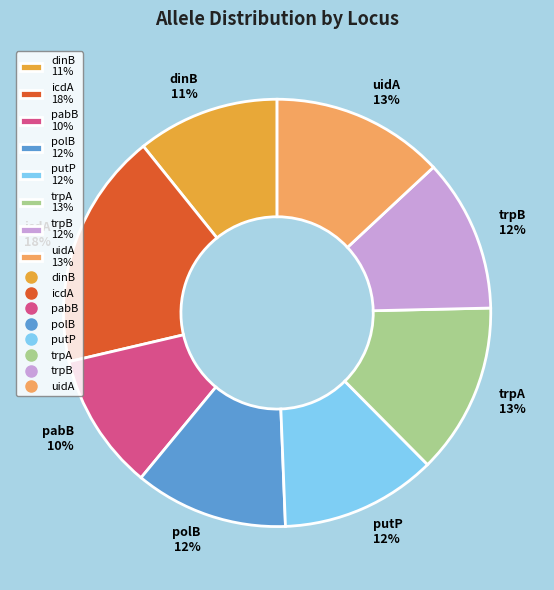

Count the number of slices in the pie.

8